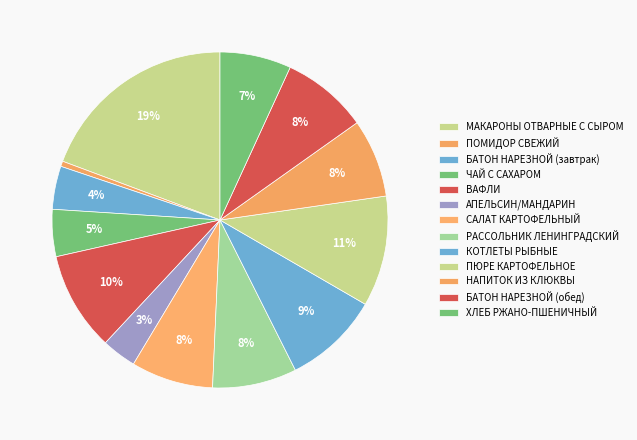

Combined, do ВАФЛИ and МАКАРОНЫ ОТВАРНЫЕ С СЫРОМ account for over 50%?

No